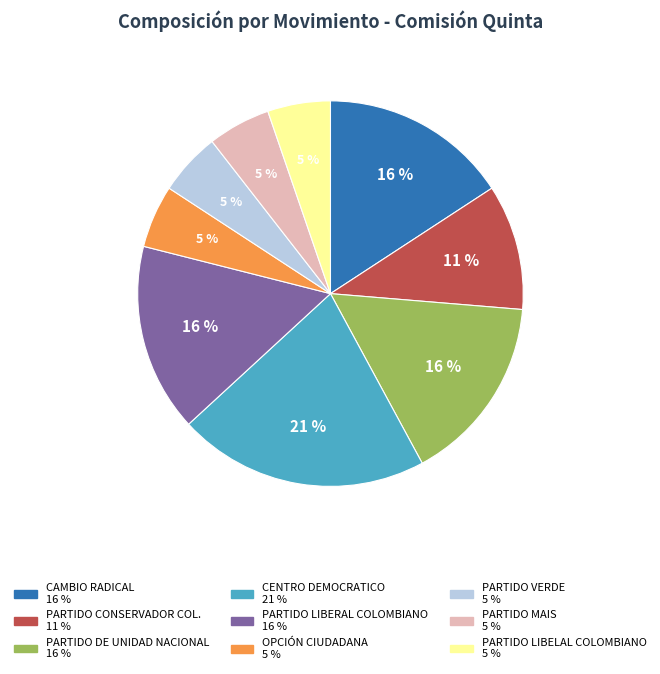

To the nearest percent, what is the average slice percentage?

11%